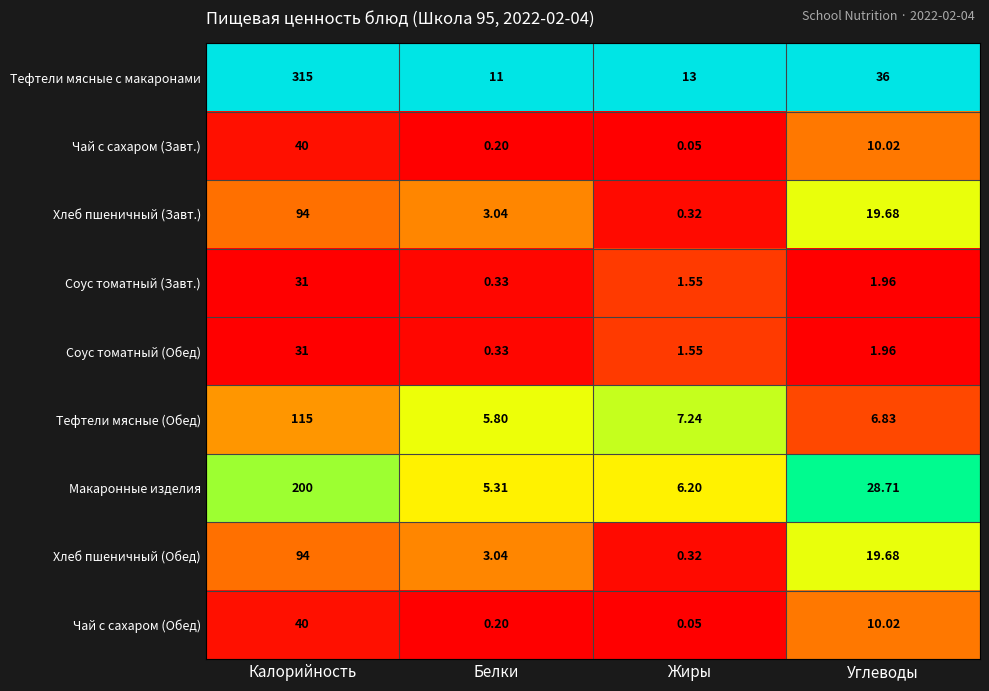

Where is Чай с сахаром (Завт.) nearest to the value 20?

Углеводы